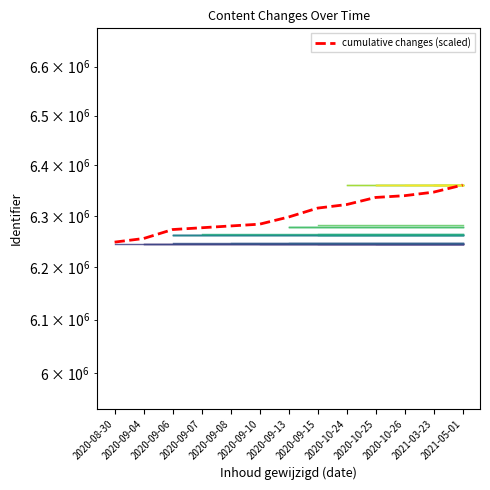

Count the number of categories in the chart.

13